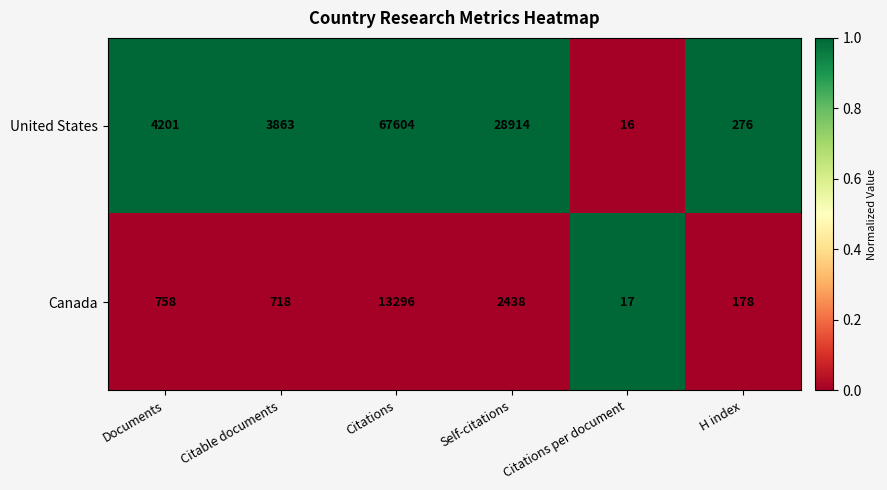

What is the sum of the United States values at Citable documents and Self-citations?

32777